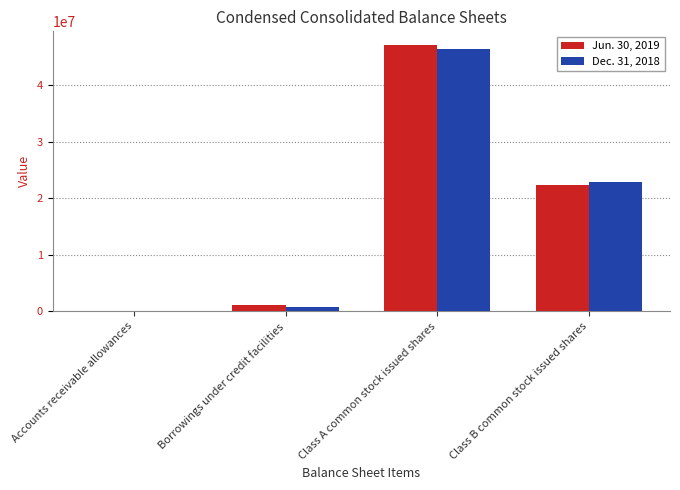

Between Class A common stock issued shares and Class B common stock issued shares, which series saw the biggest shift?

Jun. 30, 2019